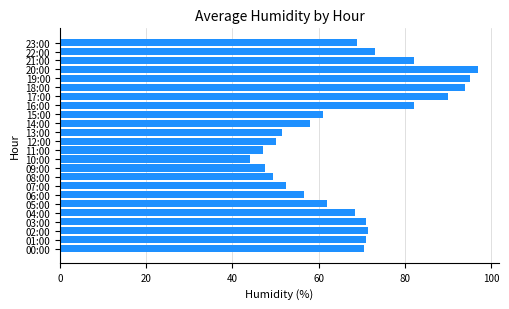

What is the sum of all values?

1614.0